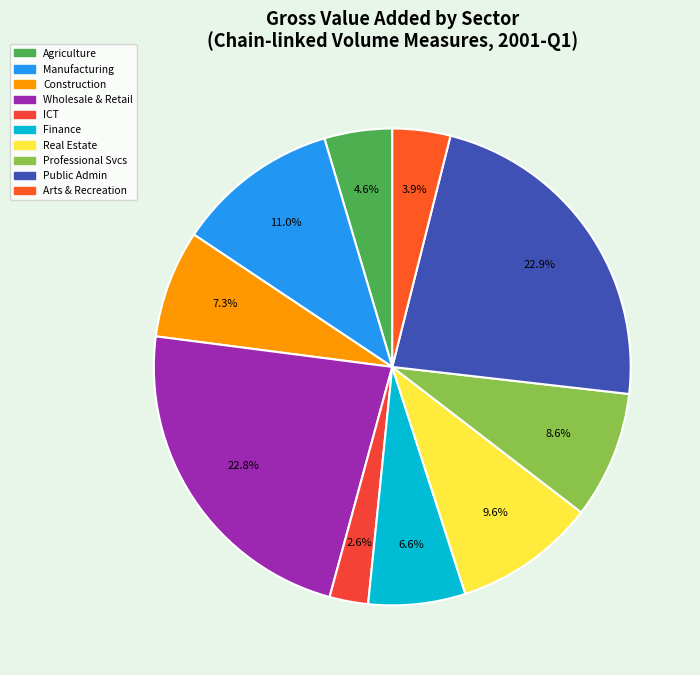

Count the number of slices in the pie.

10